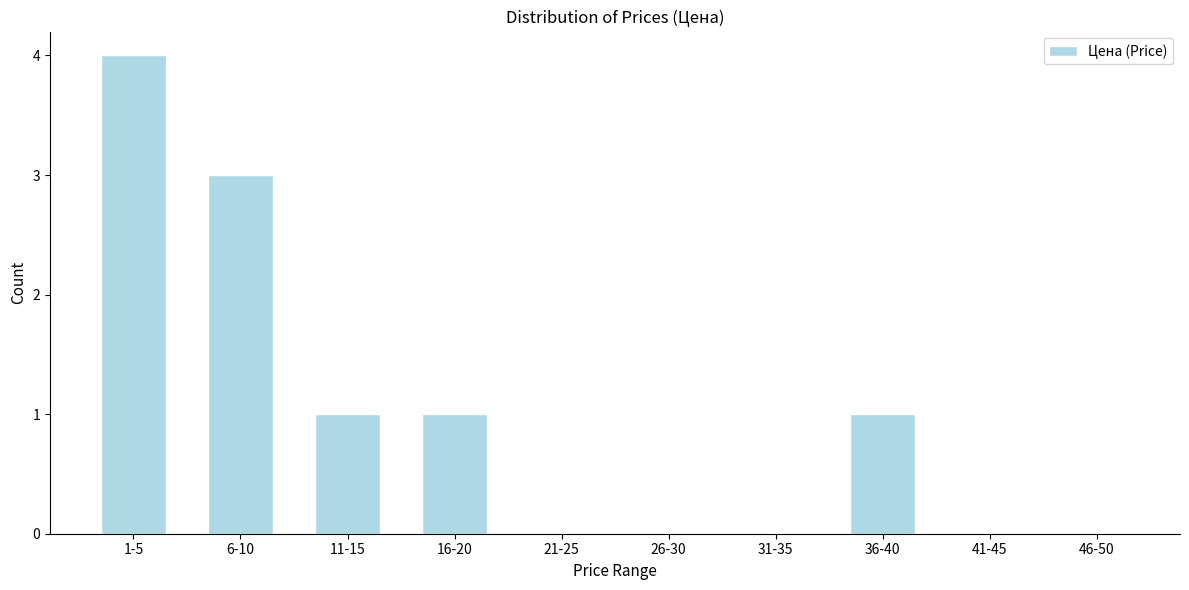

Reading left to right, what are all the values shown in this chart?

1-5=4	6-10=3	11-15=1	16-20=1	21-25=0	26-30=0	31-35=0	36-40=1	41-45=0	46-50=0